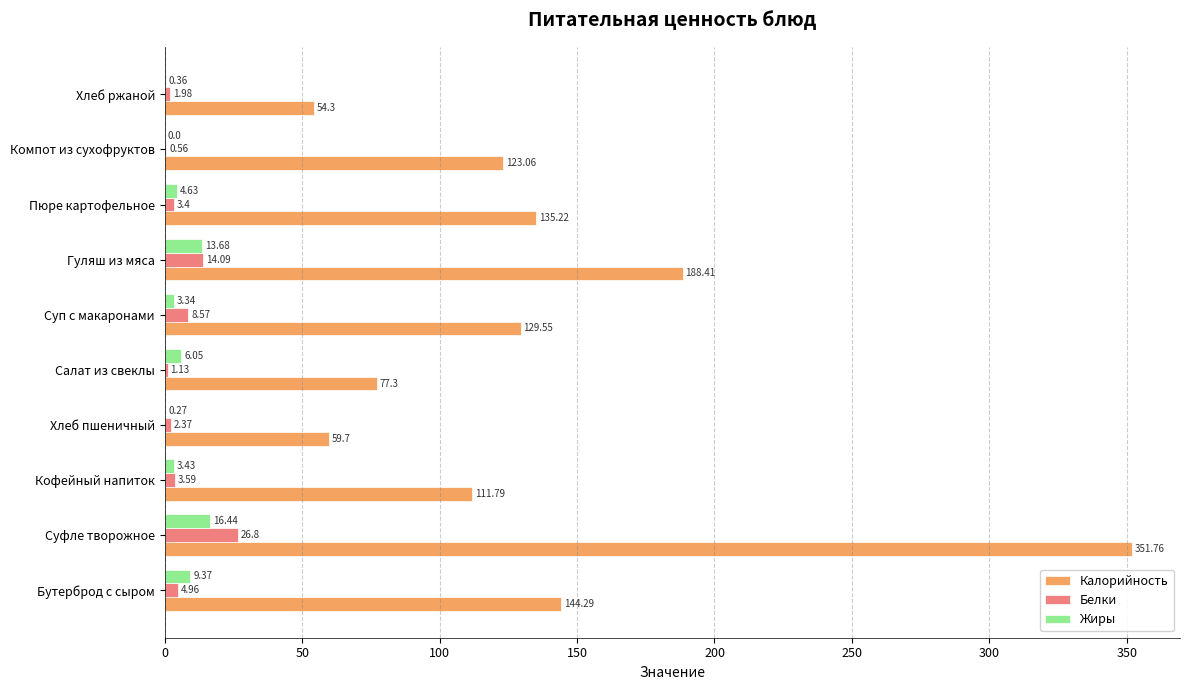

What is the greatest value displayed?

351.8